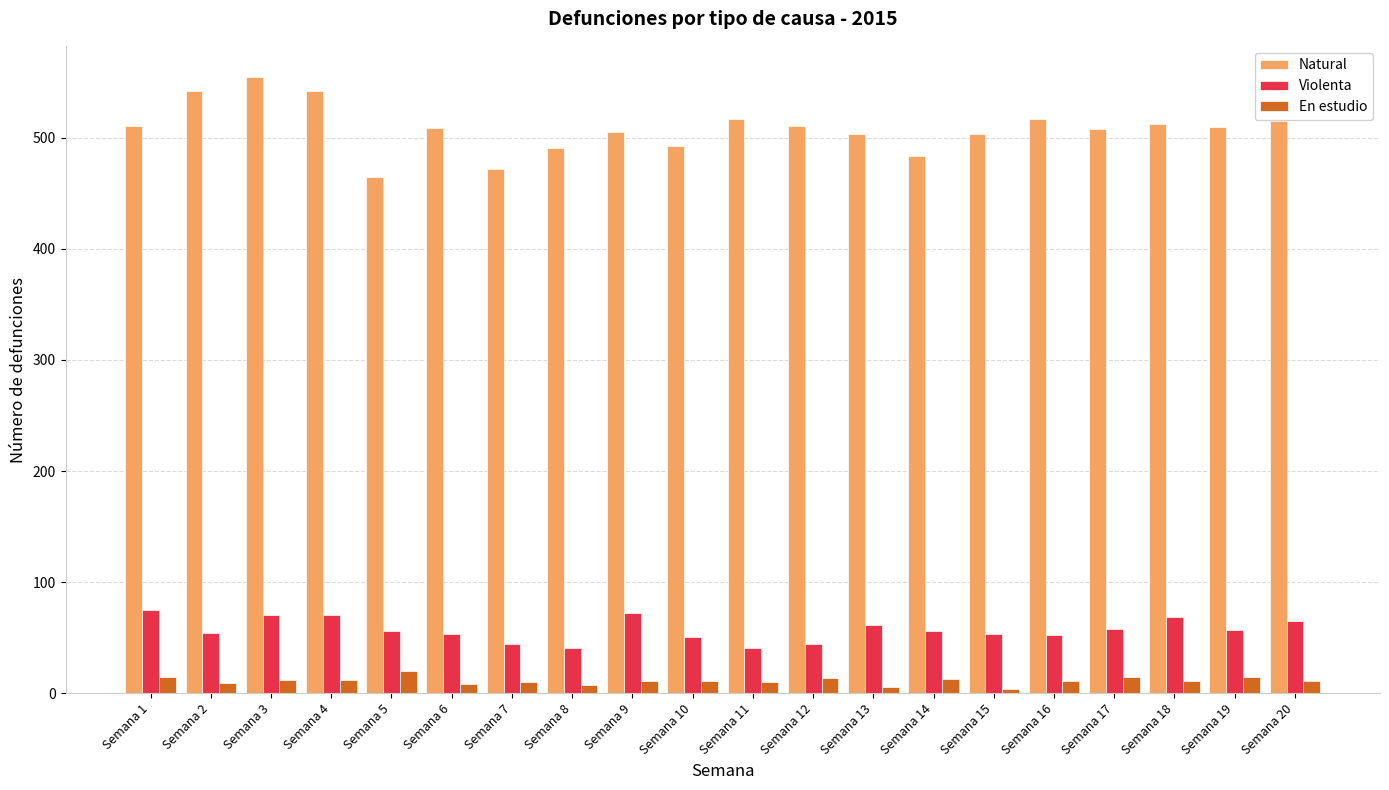

Where does the Violenta series first go above 56?

Semana 1